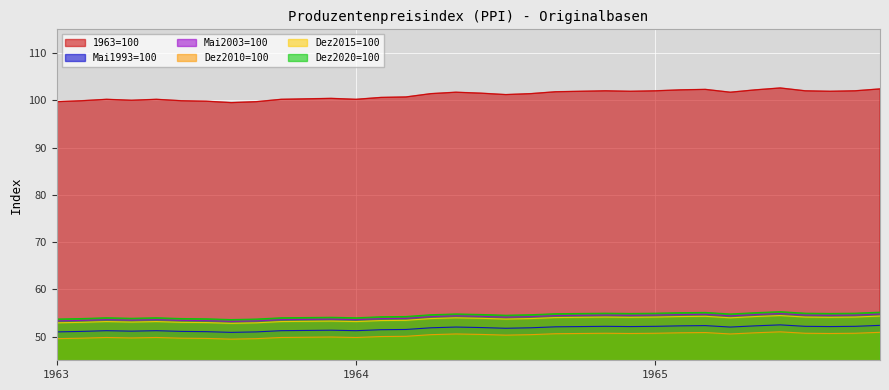

What is the label of the 26th point from the right?

1963-09